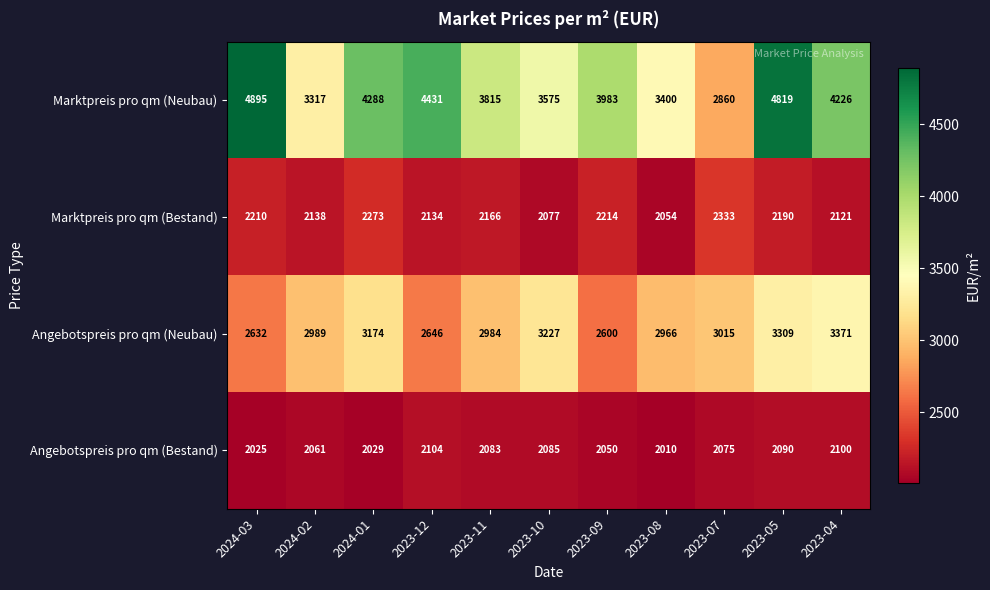

What is the smallest value displayed?

2010